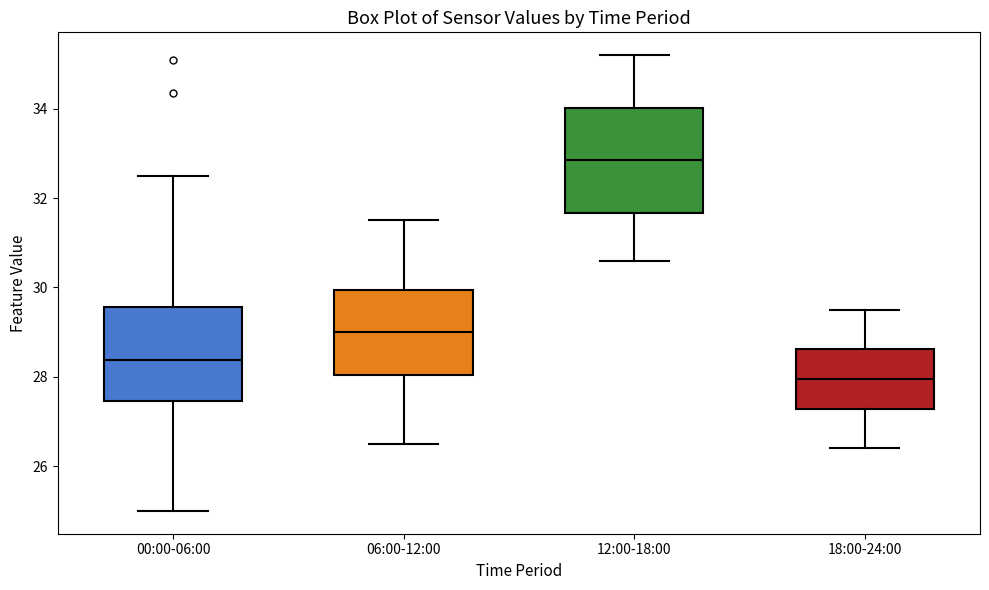

Reading left to right, read every box against the y-axis: the position of its median line, the range the box covers, and the ends of its whiskers. The values are not printed on the chart, so give them approximately, as read against the axis.

00:00-06:00: median 28.4, box 27.4 to 29.6, whiskers 25.0 to 32.6
06:00-12:00: median 29.0, box 28.0 to 30.0, whiskers 26.6 to 31.6
12:00-18:00: median 32.8, box 31.6 to 34.0, whiskers 30.6 to 35.2
18:00-24:00: median 28.0, box 27.2 to 28.6, whiskers 26.4 to 29.6